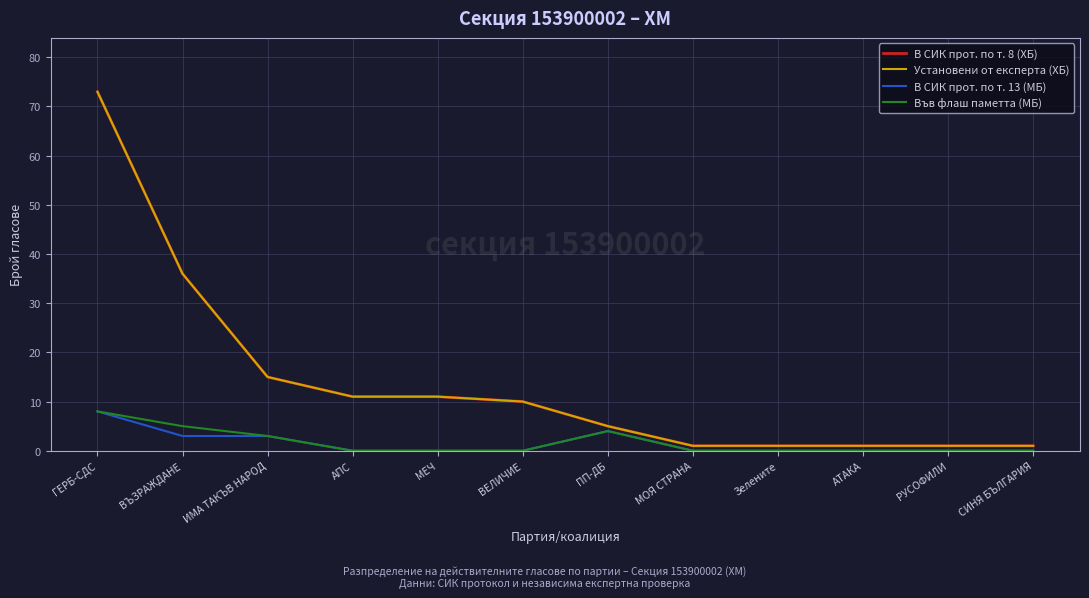

At which category does the chart reach its minimum across all series?

АПС